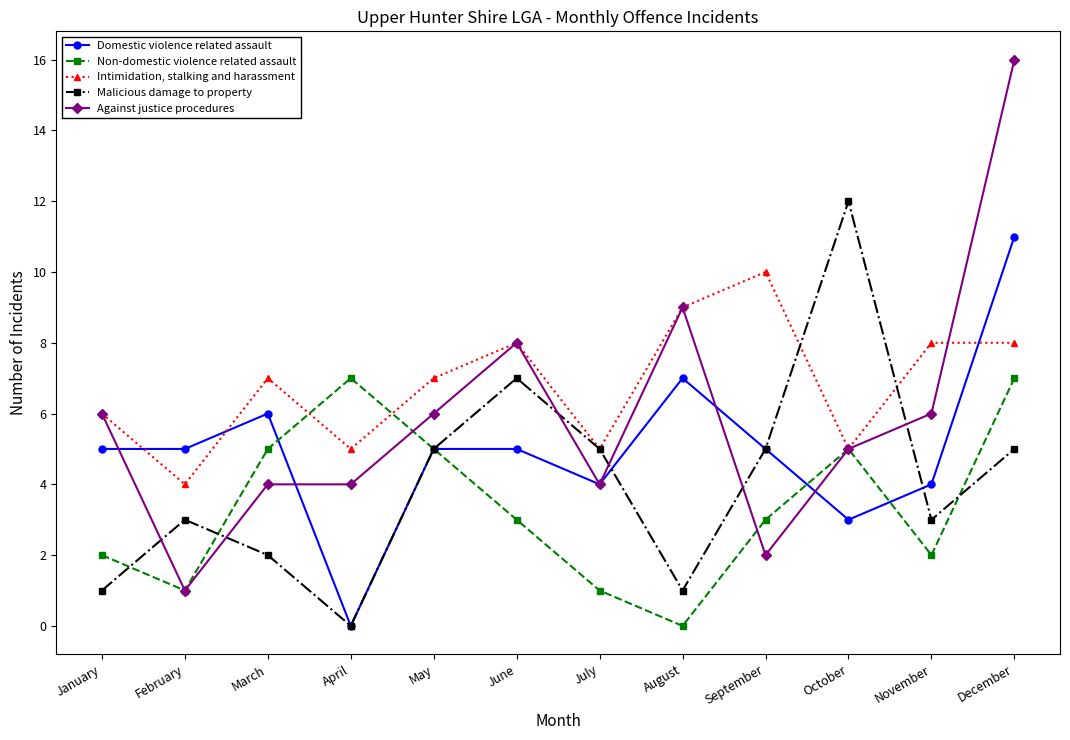

Rank the series by their maximum value, from lowest to highest.

Non-domestic violence related assault, Intimidation, stalking and harassment, Domestic violence related assault, Malicious damage to property, Against justice procedures